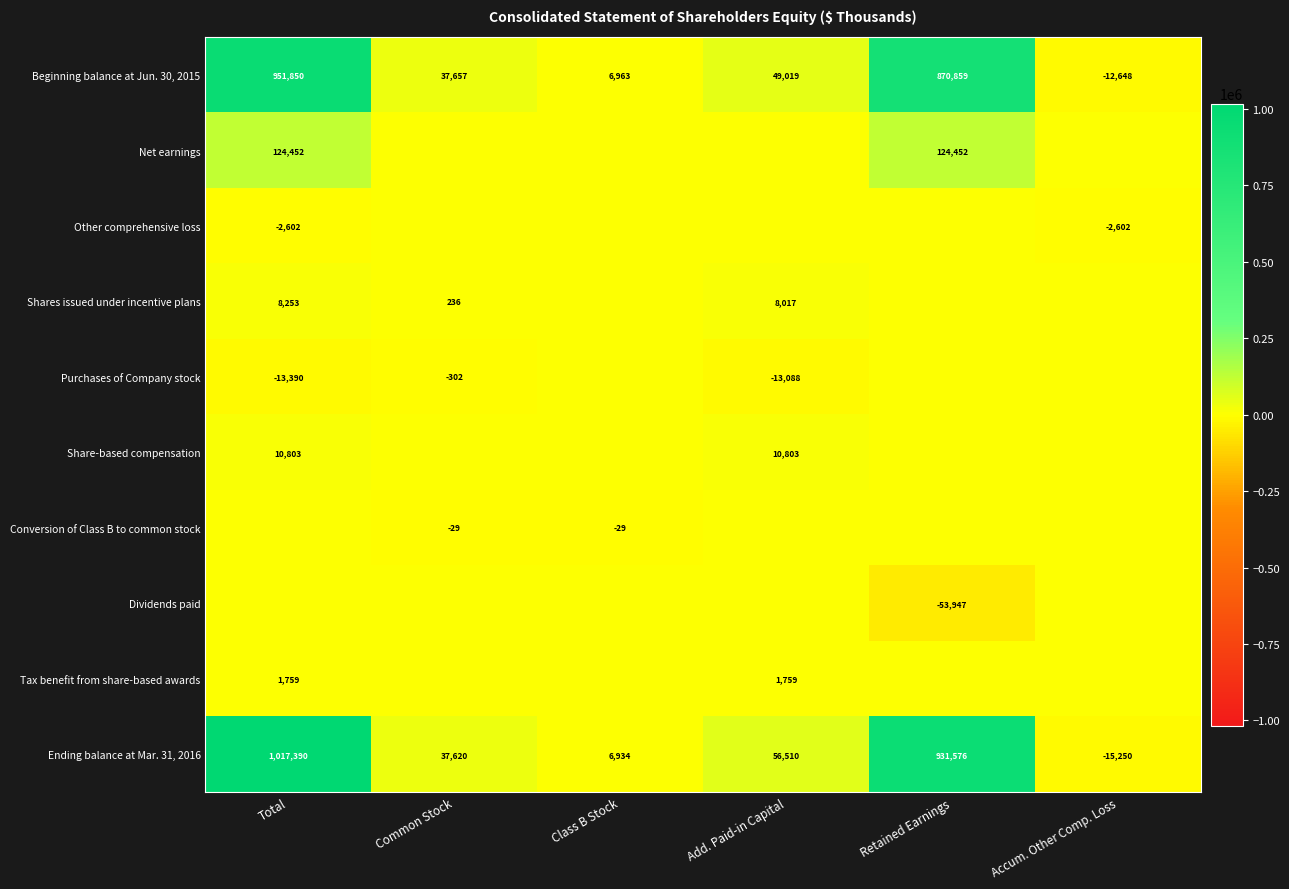

What is the difference between the Ending balance at Mar. 31, 2016 values at Total and Class B Stock?

1010456